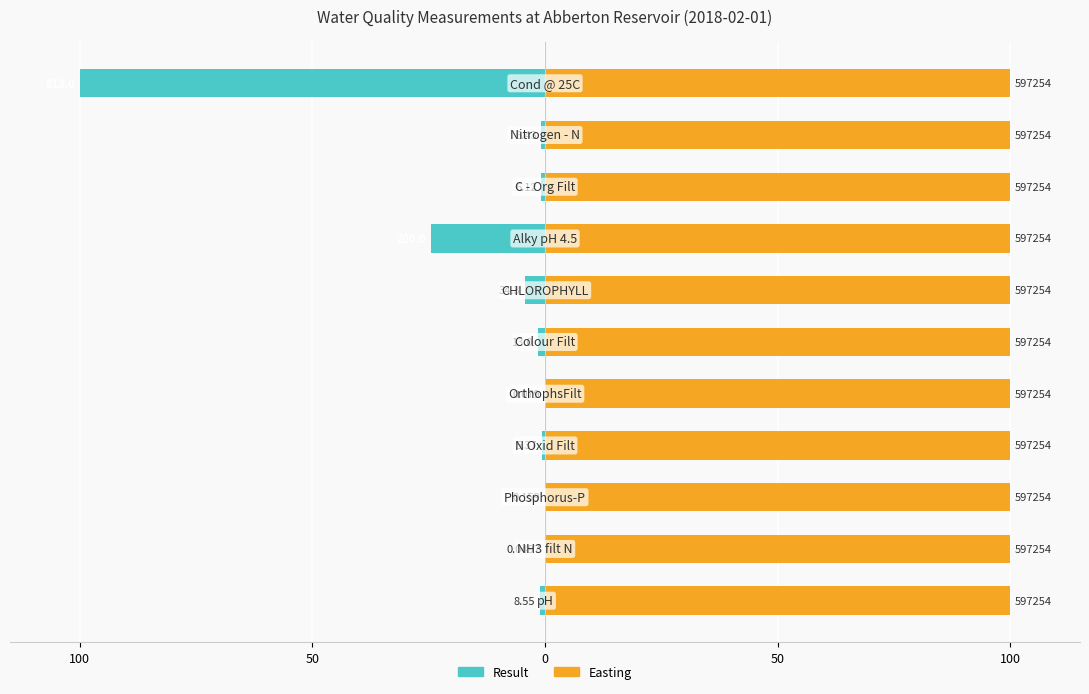

What is the difference between the maximum and second lowest values in the Result series?

24.6